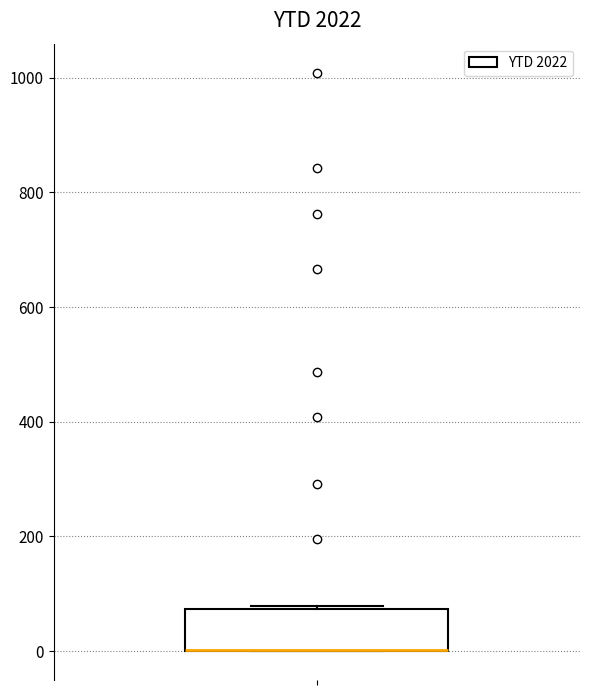

Read this box plot against the y-axis: the position of the median line, the range covered by the box, and the ends of both whiskers. The values are not printed on the chart, so give them approximately, as read against the axis.

median 0 (drawn on the box's lower edge), box 0 to 80, whiskers 0 to 80